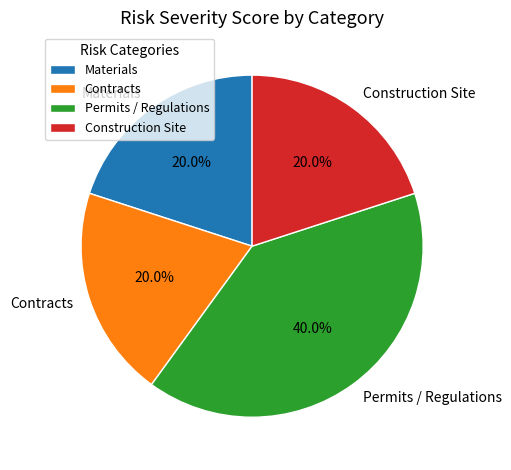

Does any single category account for the majority?

No